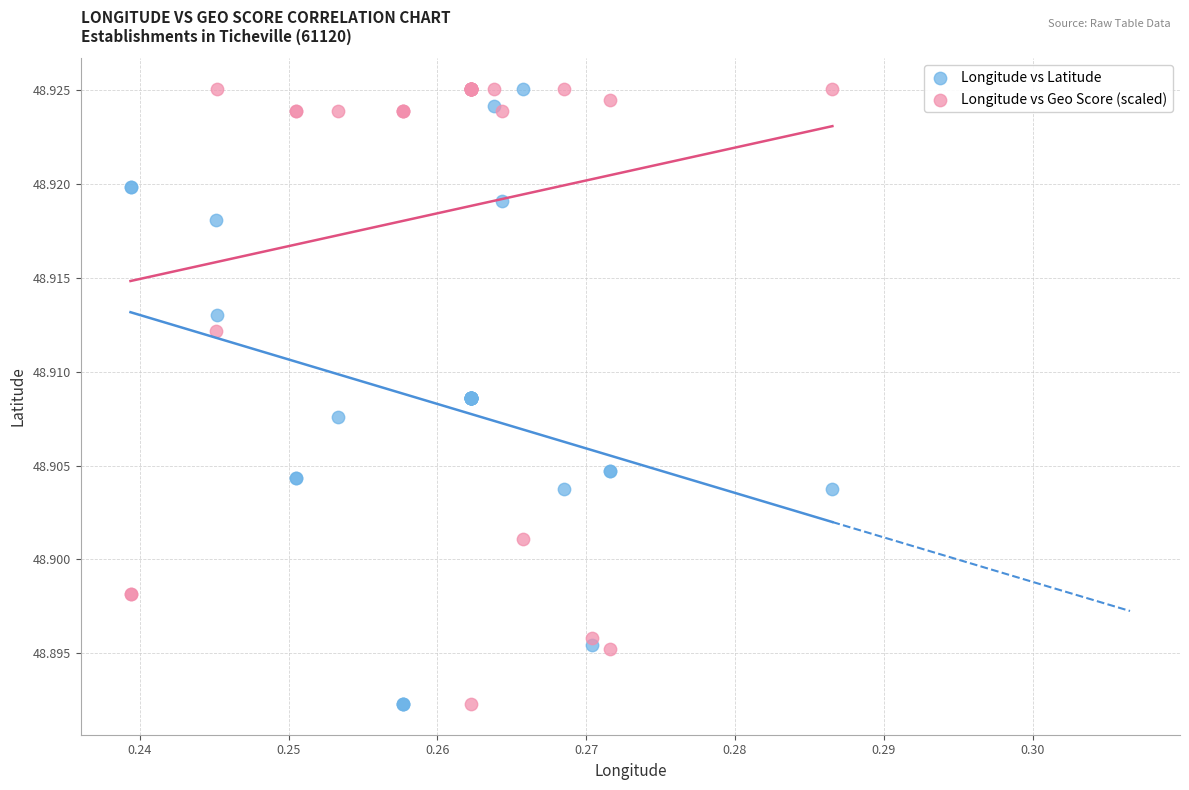

What are all the series names shown in the legend?

Longitude vs Latitude, Longitude vs Geo Score (scaled)